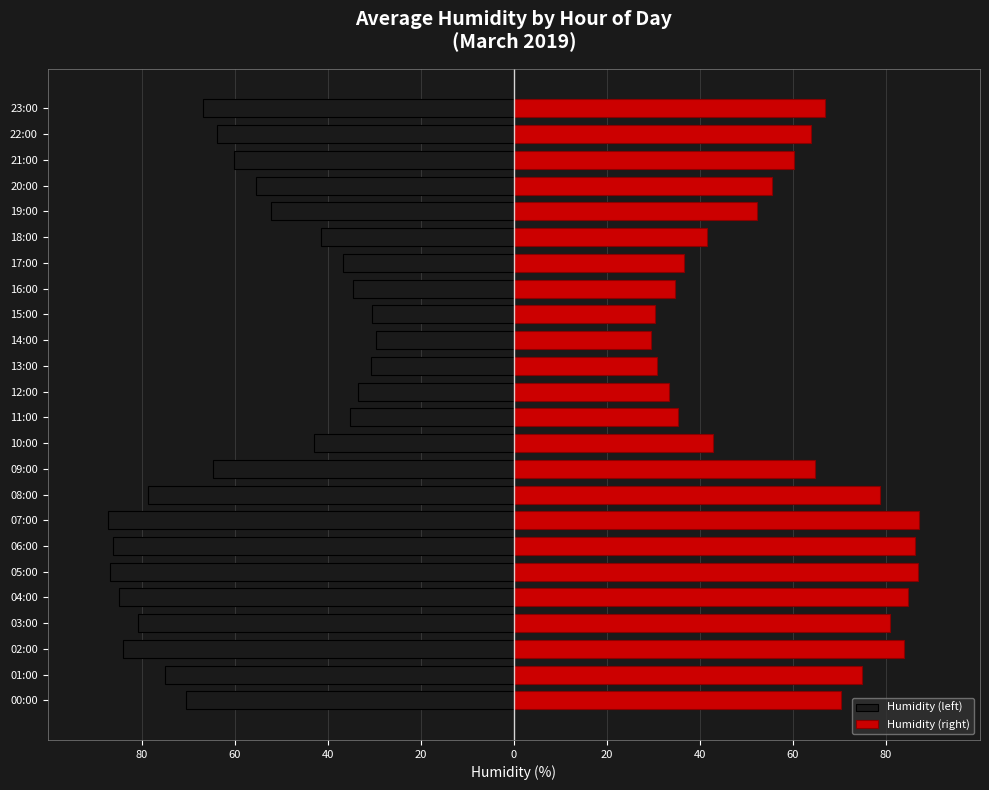

Which series changed the most between 04:00 and 15:00?

Humidity (left)